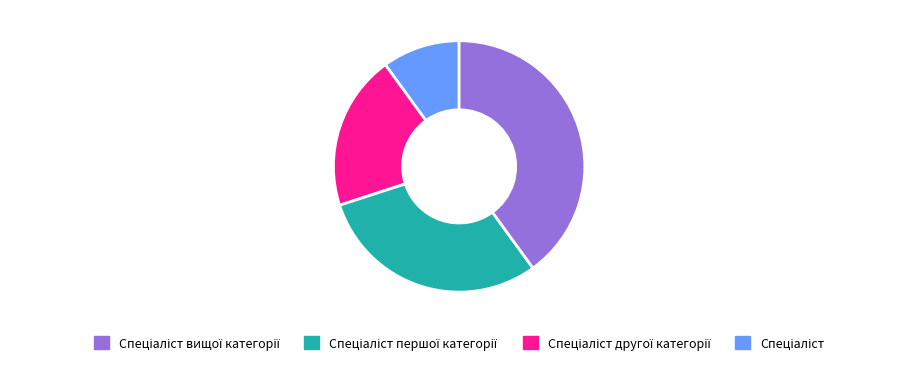

Count the number of slices in the pie.

4